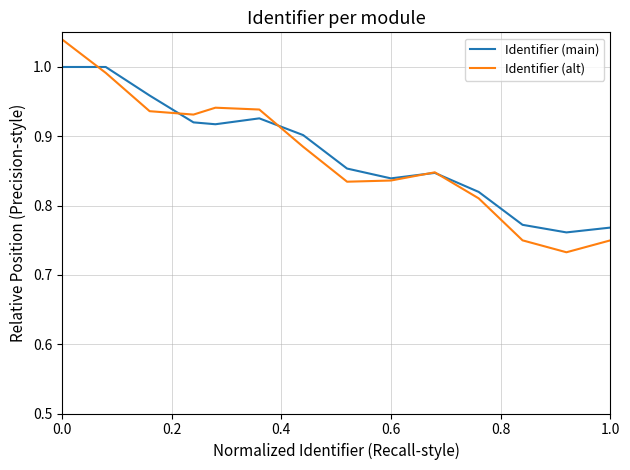

List the series in order of their peak value, highest first.

Identifier (alt), Identifier (main)